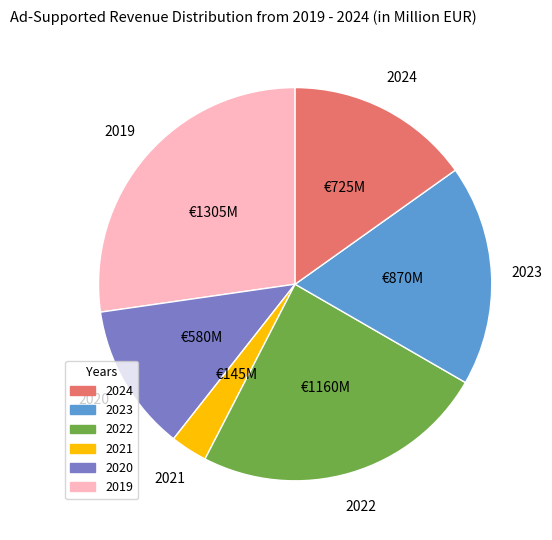

Rank the categories by value from highest to lowest.

2019, 2022, 2023, 2024, 2020, 2021